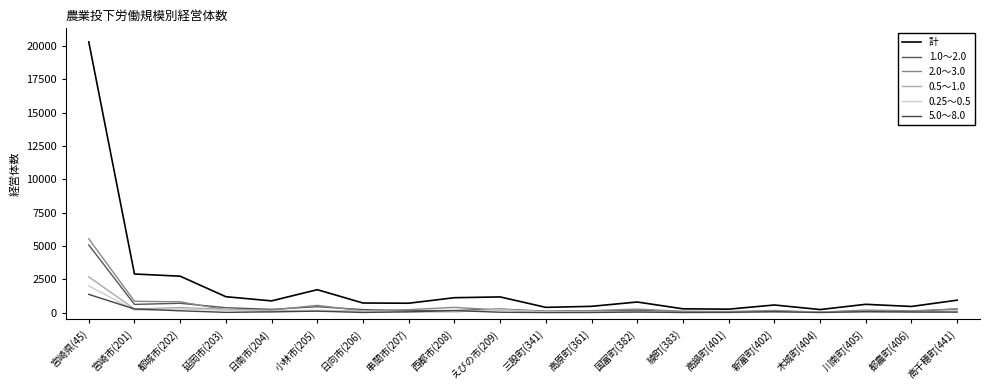

What are all the series names shown in the legend?

計, 1.0～2.0, 2.0～3.0, 0.5～1.0, 0.25～0.5, 5.0～8.0